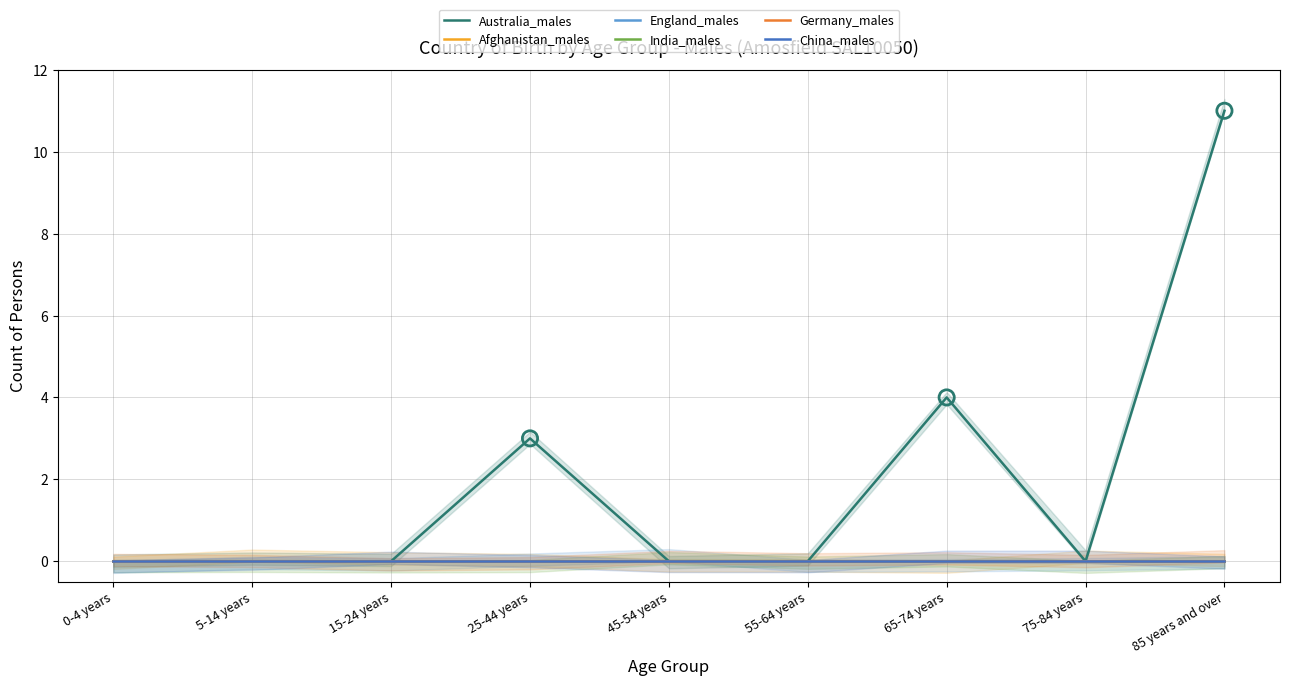

At which category is the sum across all series the highest?

85 years and over